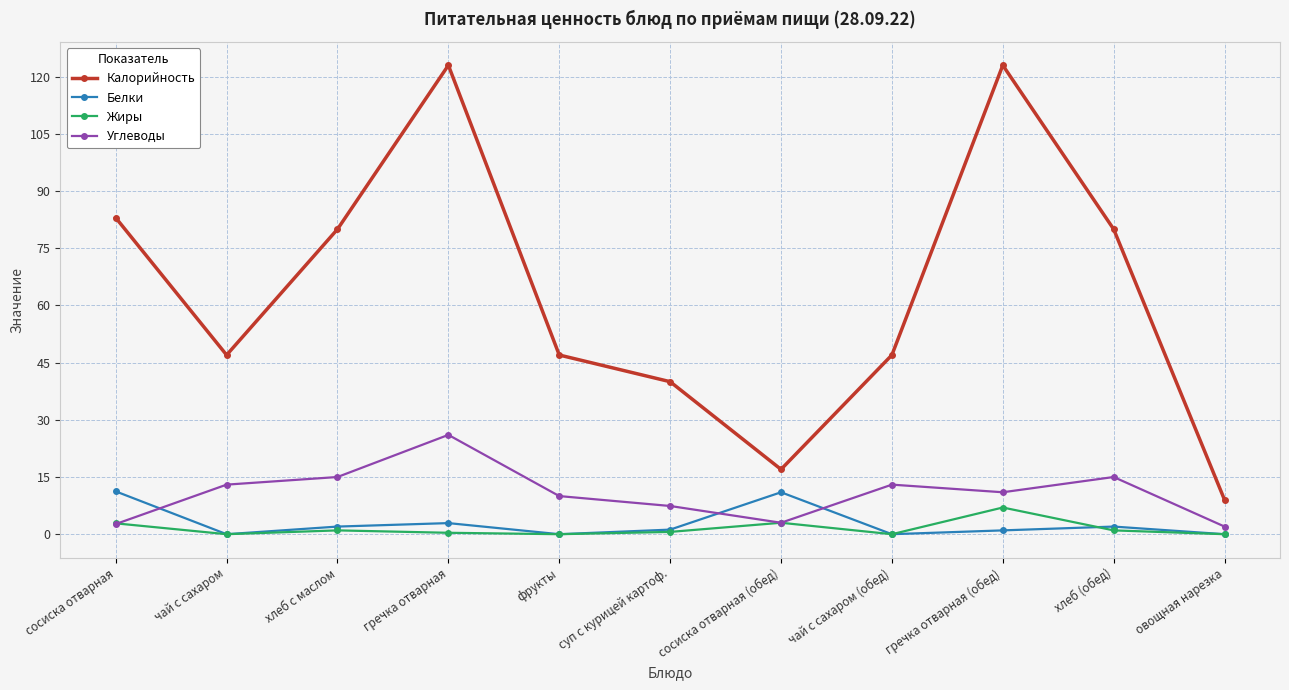

How many series are shown in this chart?

4